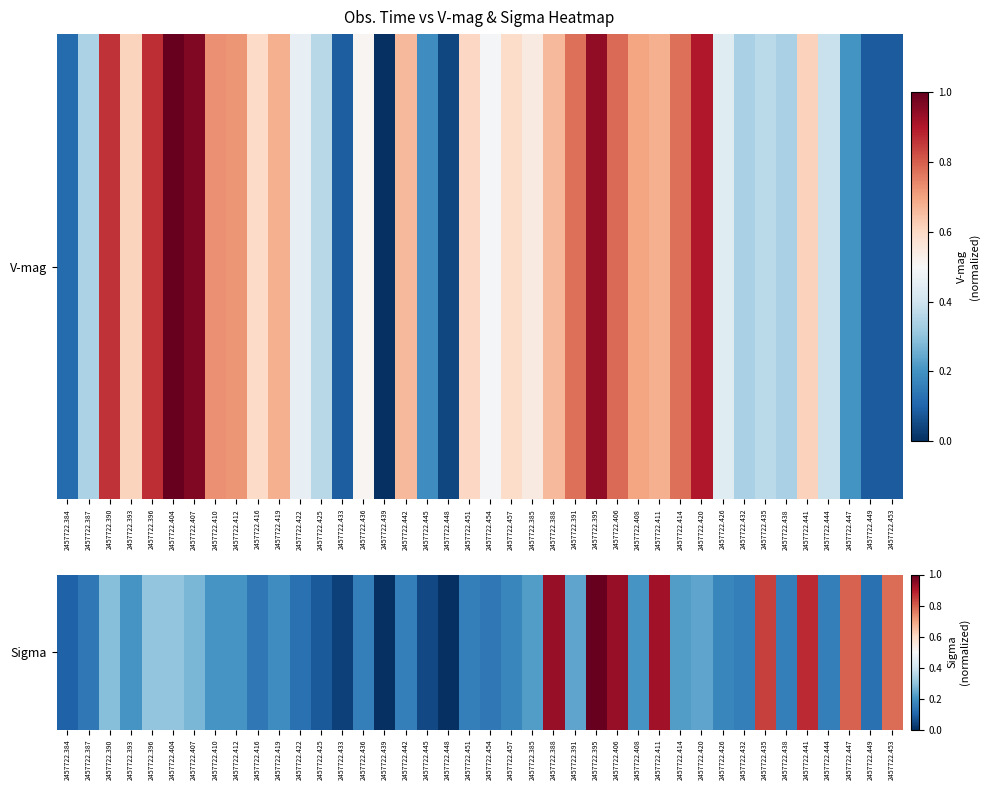

List the labels in order of value, smallest first.

2457722.439, 2457722.448, 2457722.433, 2457722.445, 2457722.425, 2457722.384, 2457722.422, 2457722.449, 2457722.387, 2457722.416, 2457722.454, 2457722.436, 2457722.442, 2457722.451, 2457722.432, 2457722.438, 2457722.444, 2457722.457, 2457722.426, 2457722.419, 2457722.393, 2457722.410, 2457722.412, 2457722.408, 2457722.385, 2457722.414, 2457722.391, 2457722.420, 2457722.407, 2457722.390, 2457722.396, 2457722.404, 2457722.453, 2457722.447, 2457722.435, 2457722.441, 2457722.411, 2457722.388, 2457722.406, 2457722.395